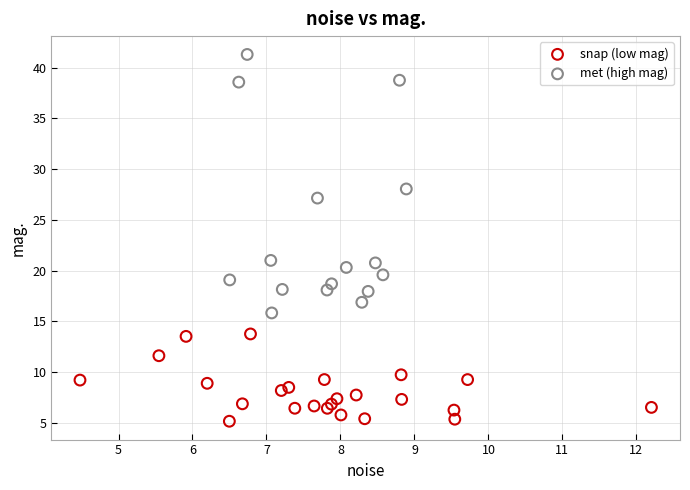

Which series reaches the minimum Y coordinate?

snap (low mag)